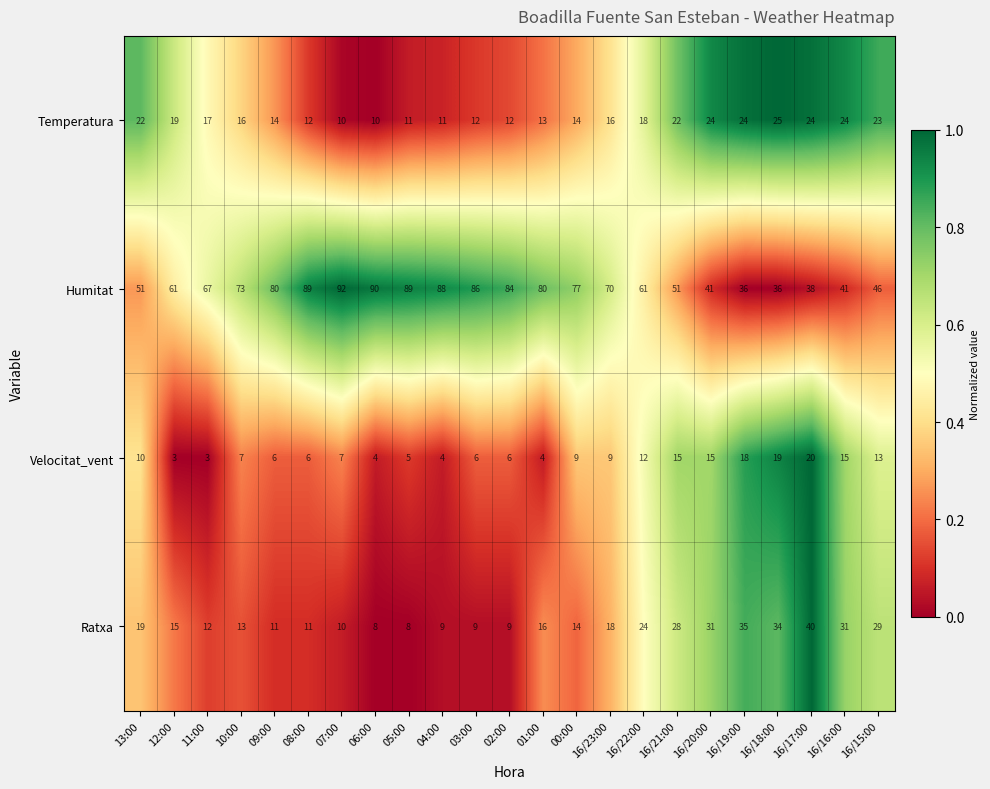

True or false: Humitat has a value of 28 at 16/15:00.

False